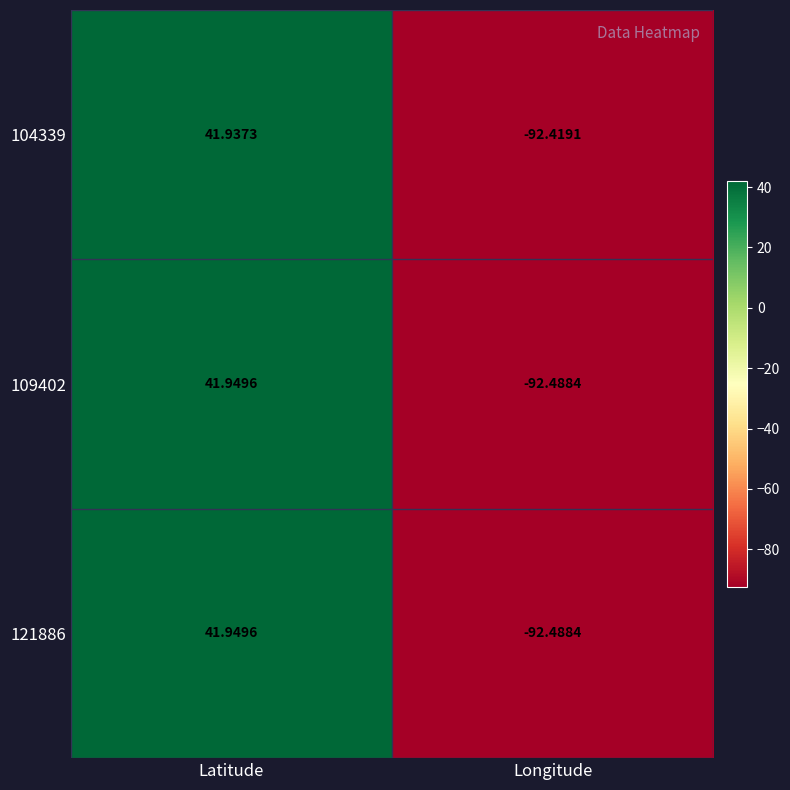

Rank the categories by 109402 value from lowest to highest.

Longitude, Latitude